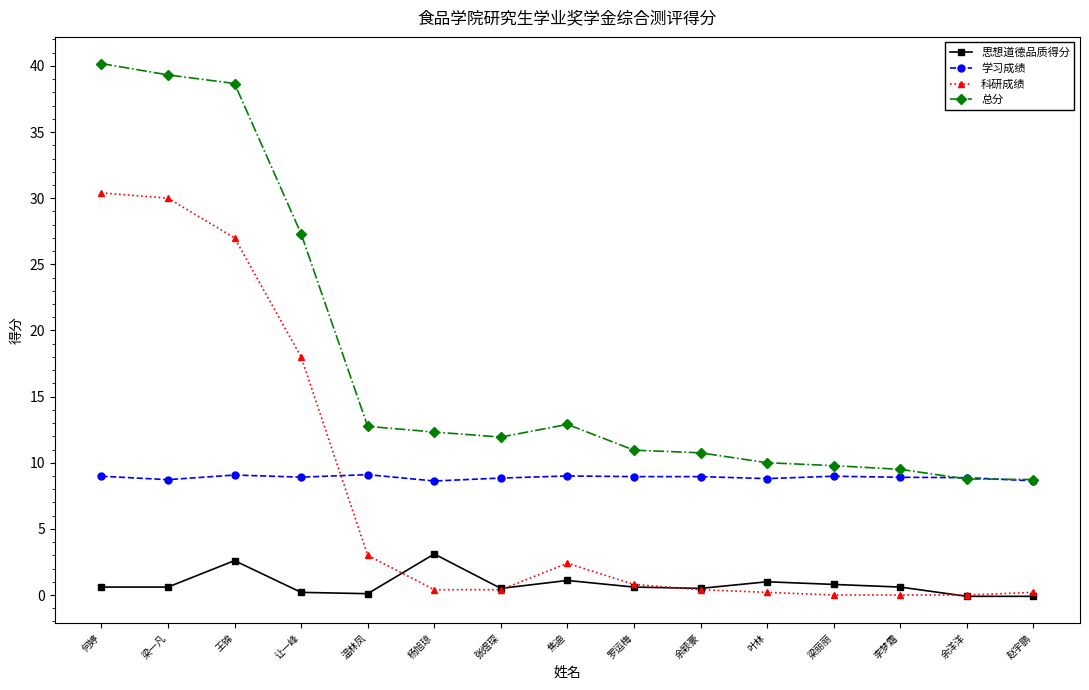

What is the value of the 科研成绩 point at the 2nd from the left?

30.0